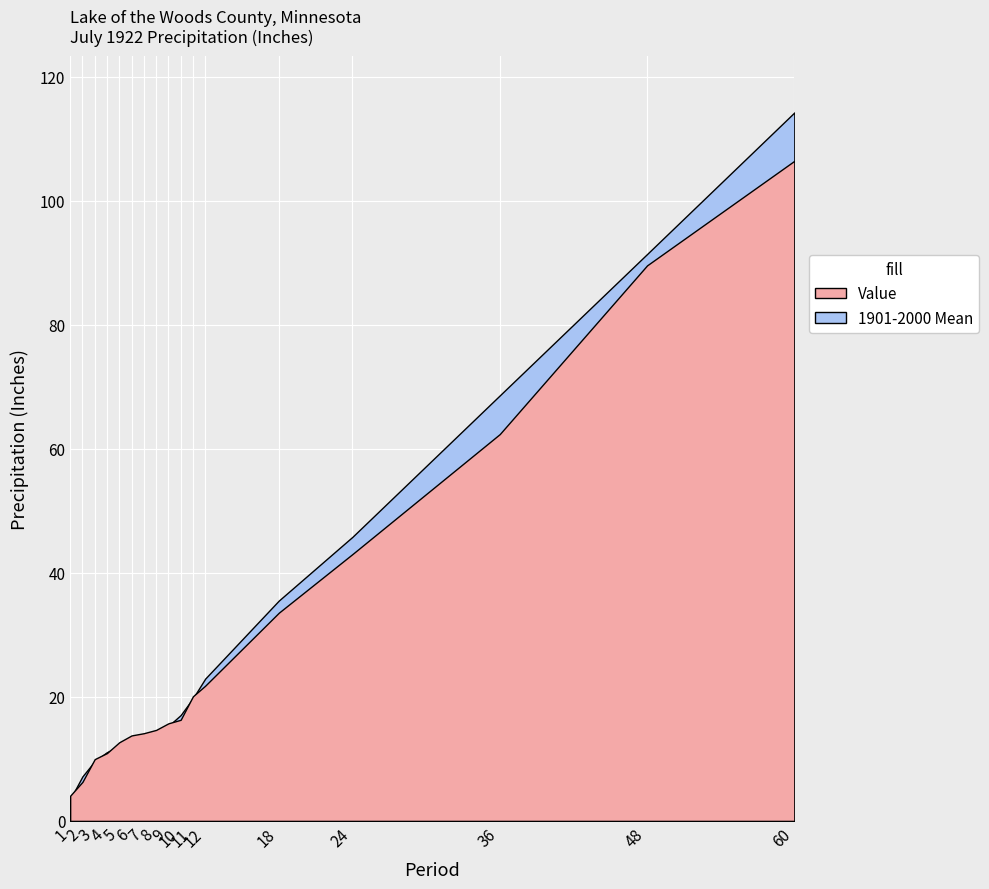

Which category has the lowest value across all series?

1